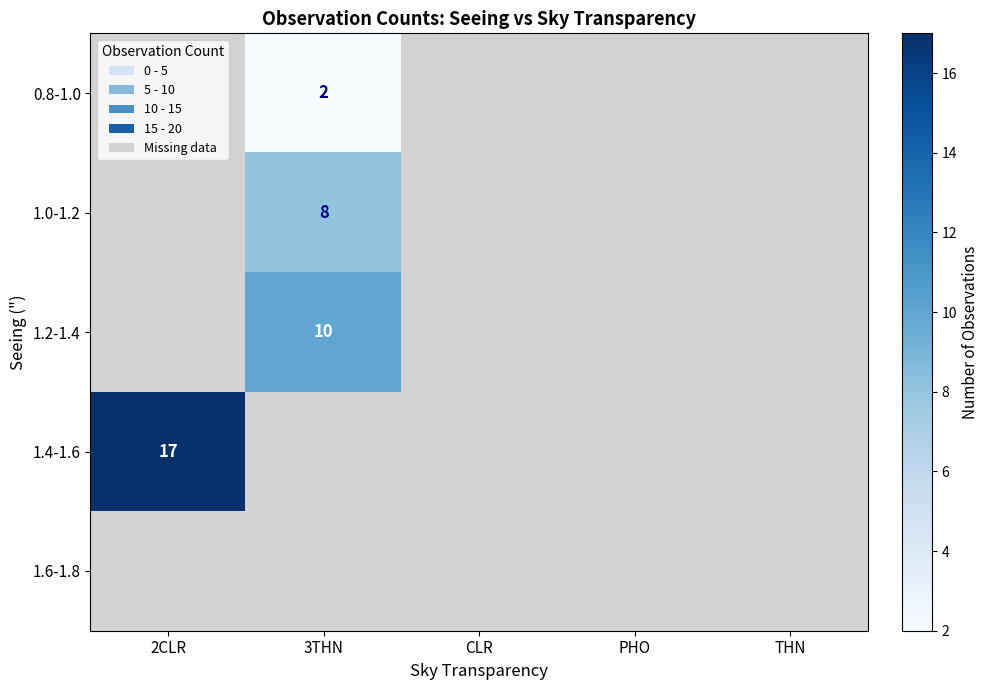

The 1.4-1.6 series shows 17 at 2CLR. True or false?

True